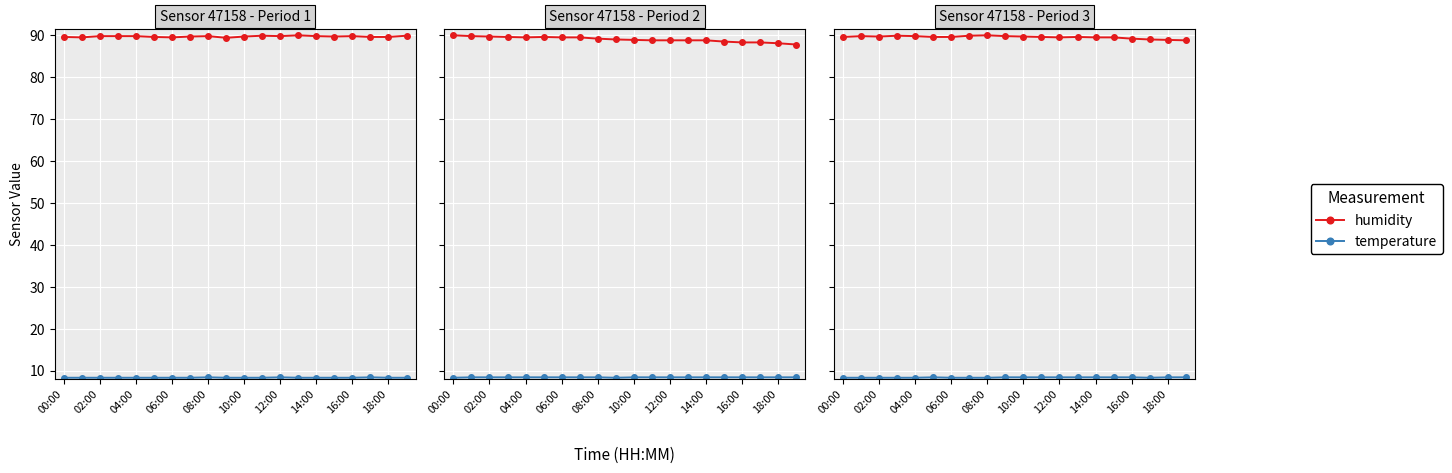

Count the number of data series in this chart.

2